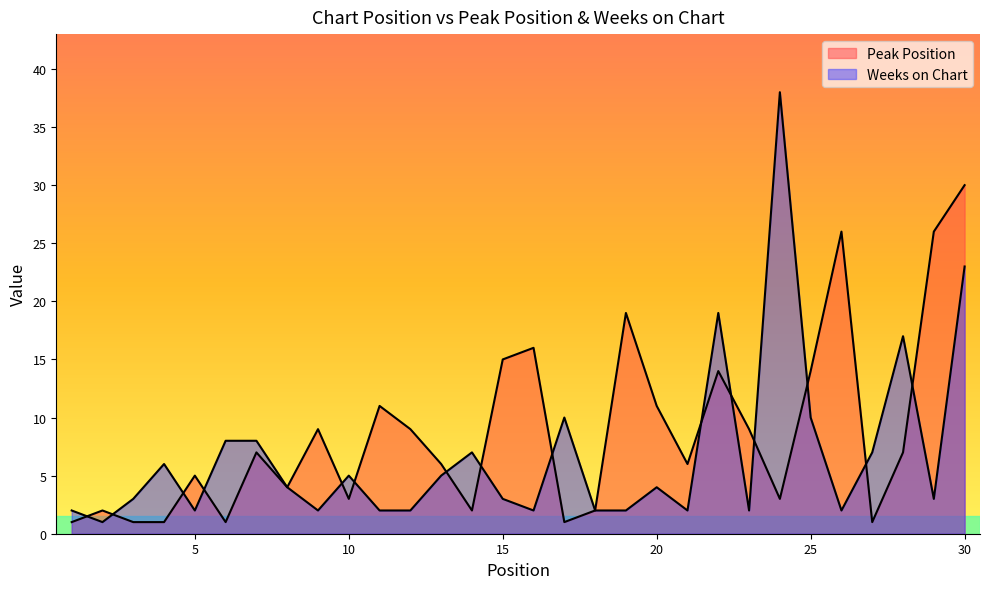

Where does the Peak Position series first go above 7?

9